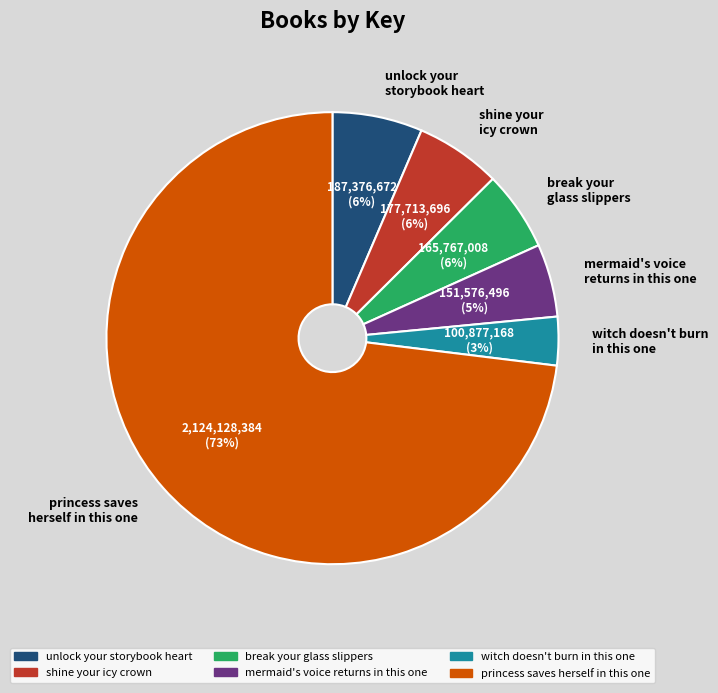

To the nearest percent, what is the difference between the shine your icy crown and witch doesn't burn in this one slice percentages?

3%